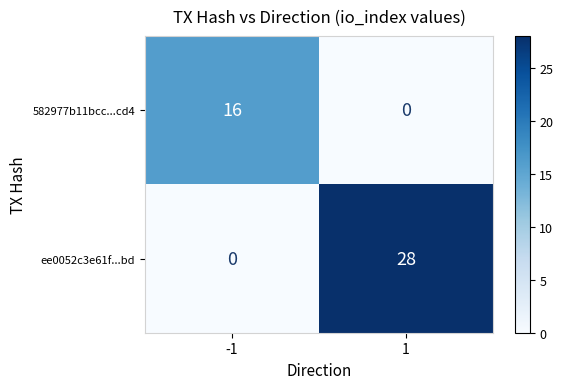

What is the average value of the ee0052c3e61f...bd series?

14